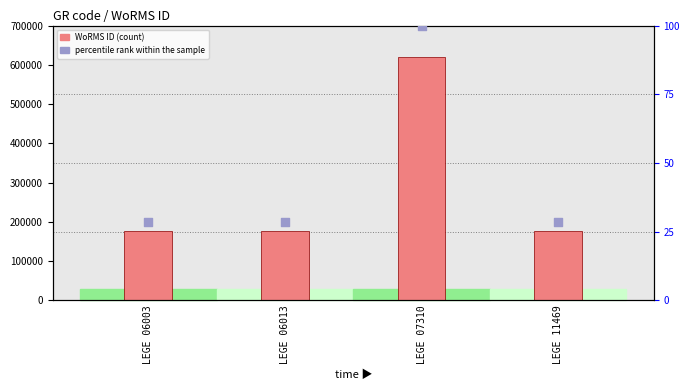

Is the value of percentile rank within the sample at LEGE 07310 greater than the value of WoRMS ID at LEGE 07310?

No